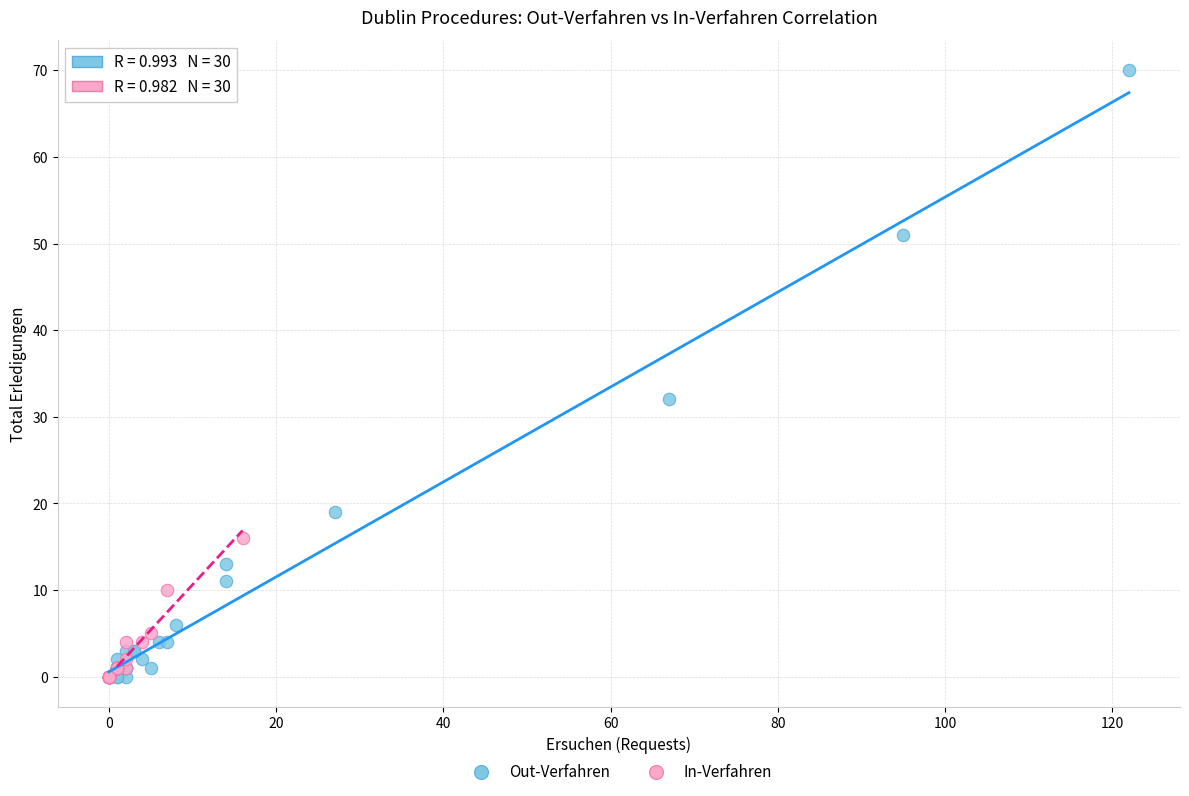

Which series has the largest Y range (max minus min)?

Out-Verfahren